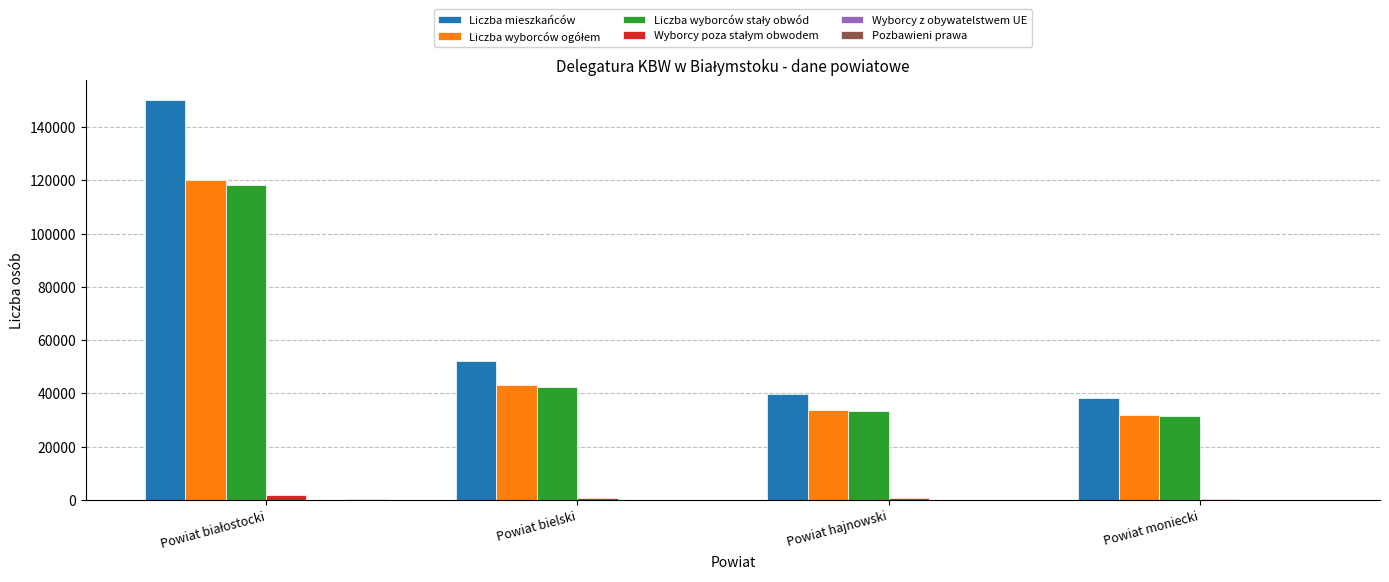

The value of Liczba mieszkańców at Powiat moniecki is 65079. True or false?

False